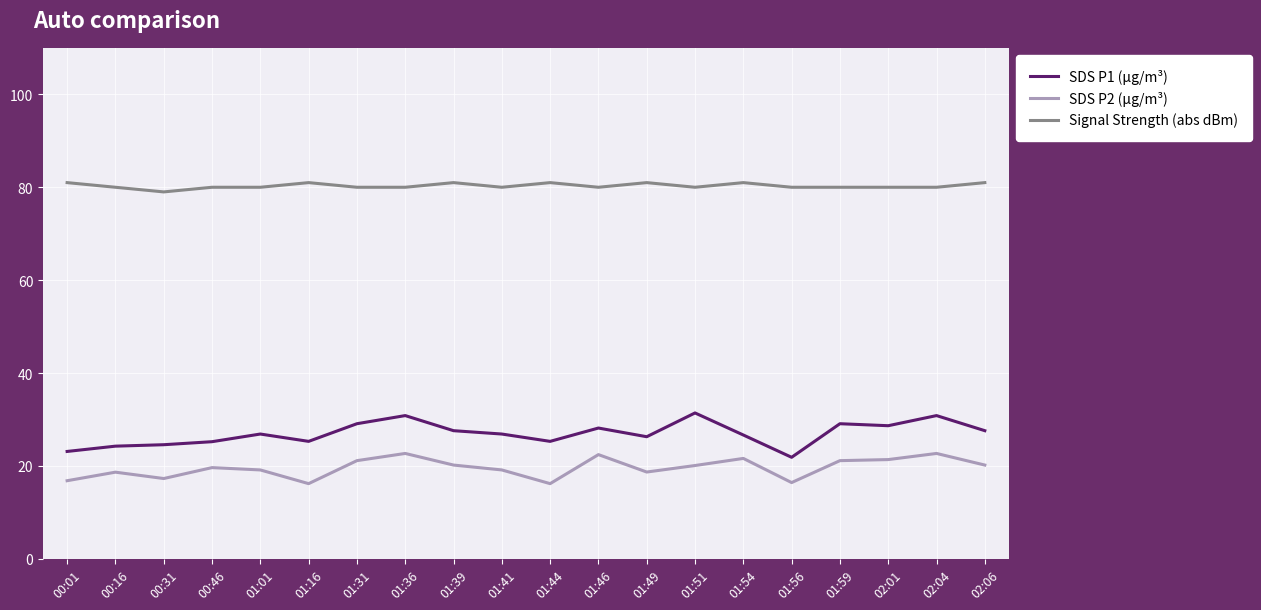

True or false: SDS P2 (µg/m³) and SDS P1 (µg/m³) cross at least once.

False